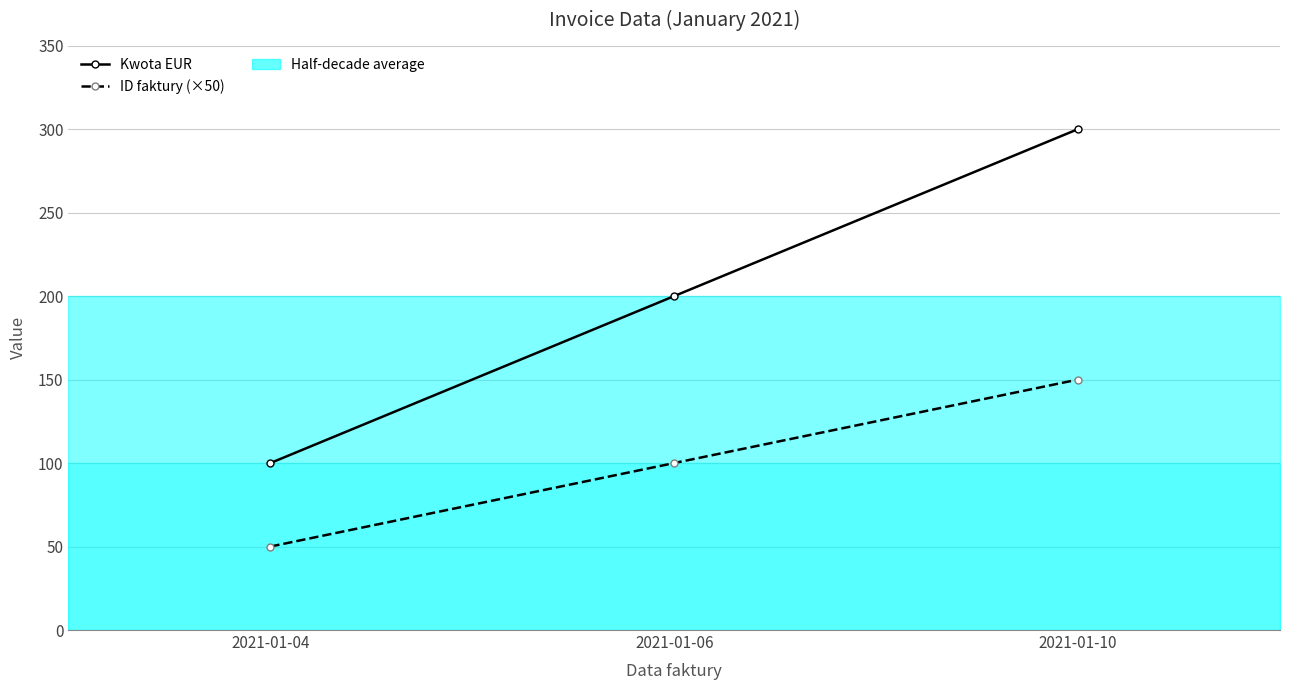

At which label does Kwota EUR reach its peak?

2021-01-10